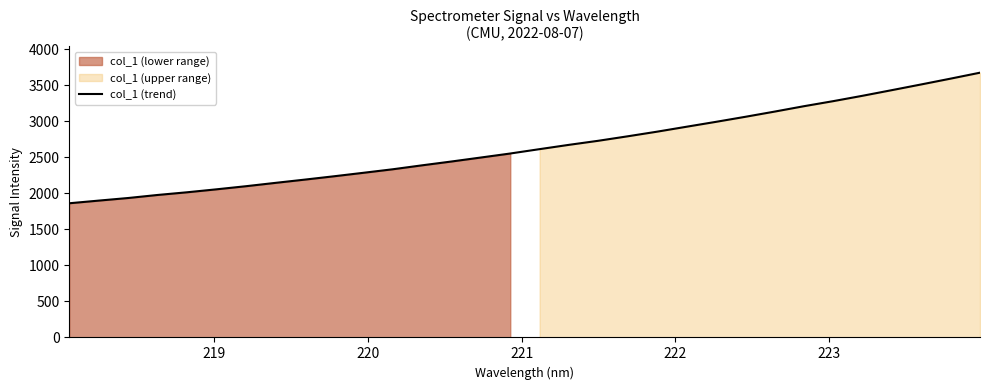

What is the lowest value of the col_1 (trend) series?

1862.4